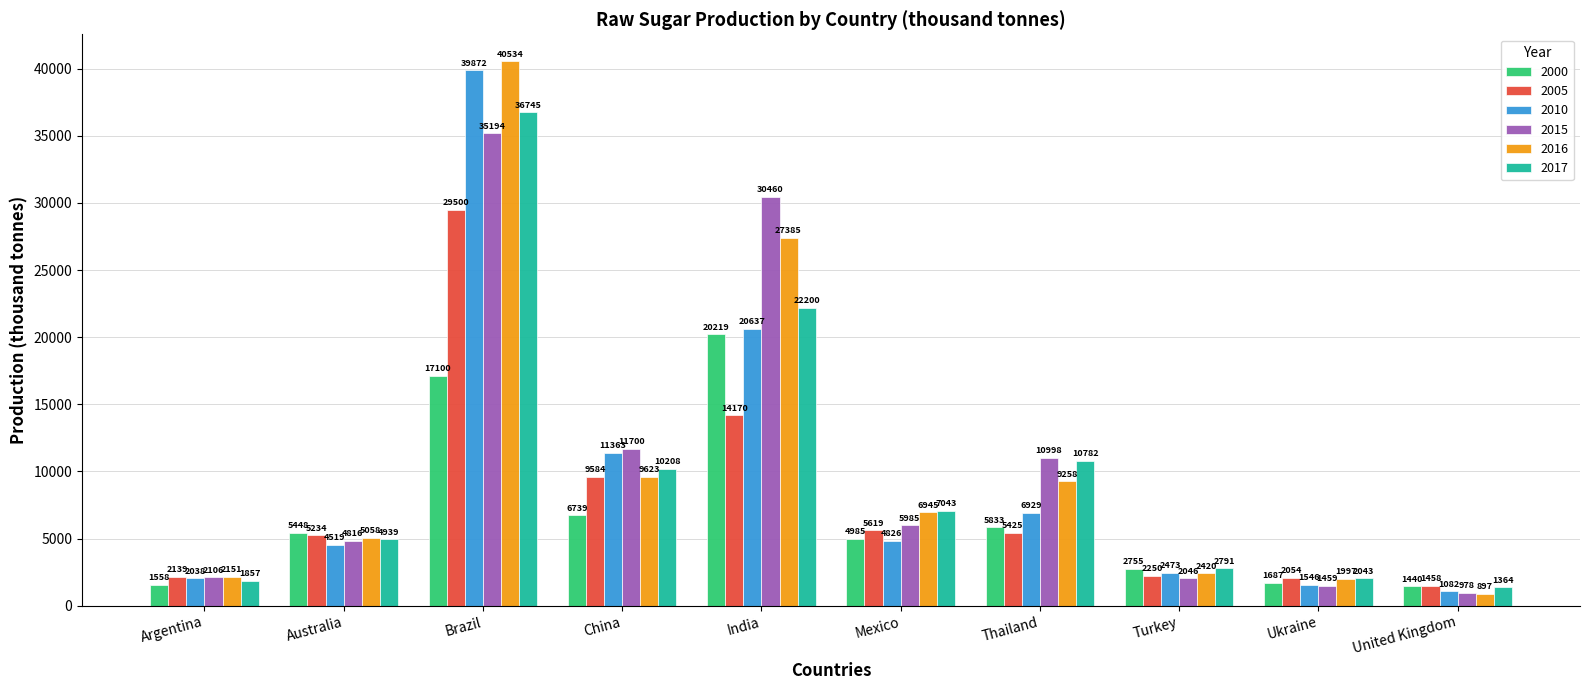

At which category does the chart reach its peak across all series?

Brazil